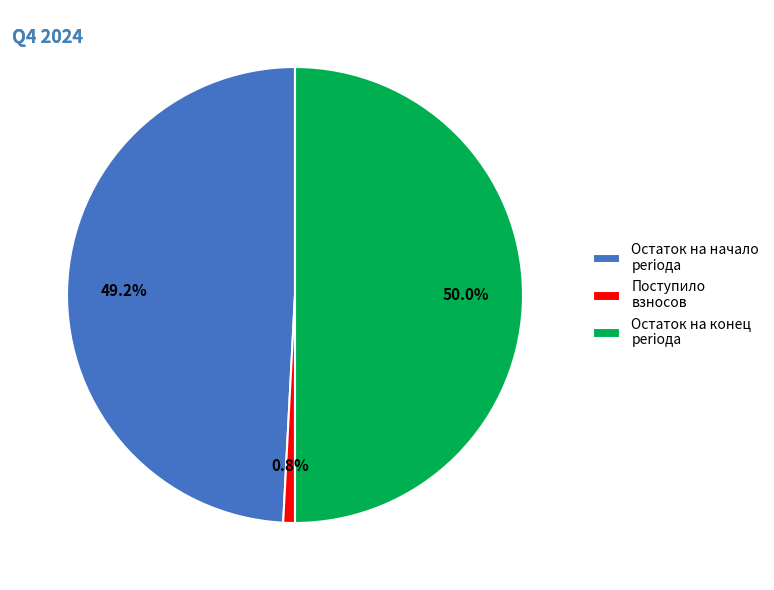

To the nearest percent, what is the difference between the largest and smallest slice percentages?

49%